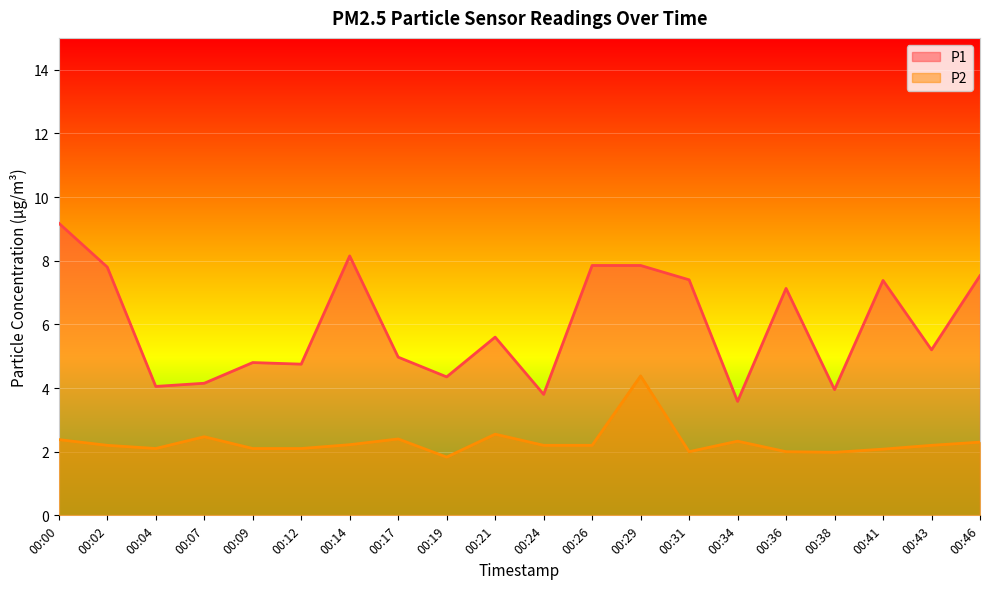

True or false: P1 has more than 1 points higher than both neighbors.

True